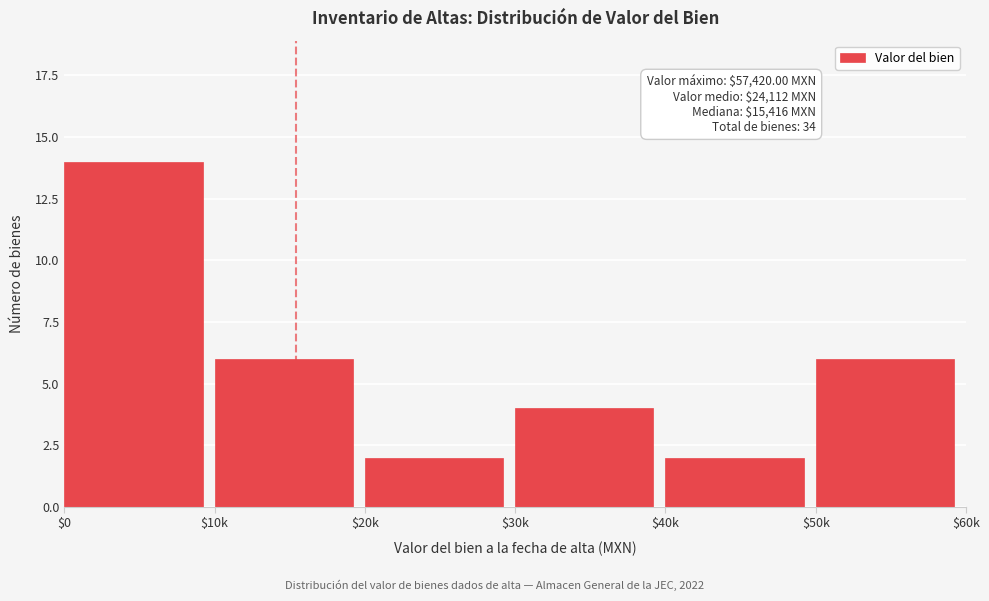

Reading left to right, what are all the values shown in this chart?

14	6	2	4	2	6